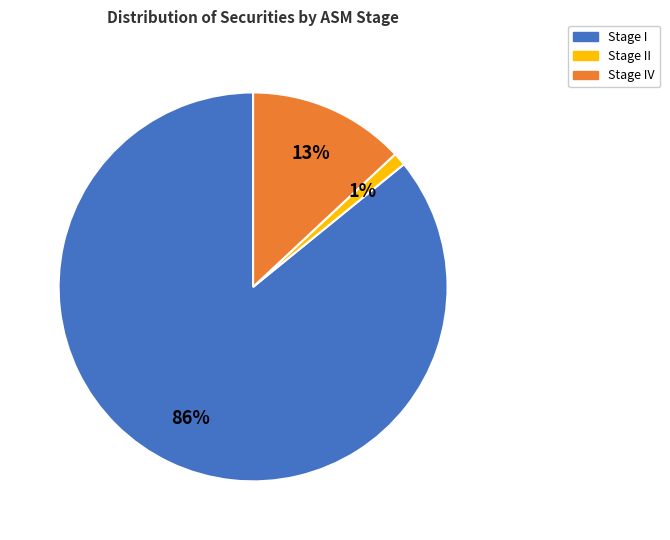

To the nearest percent, what is the difference between the largest and smallest slice percentages?

85%